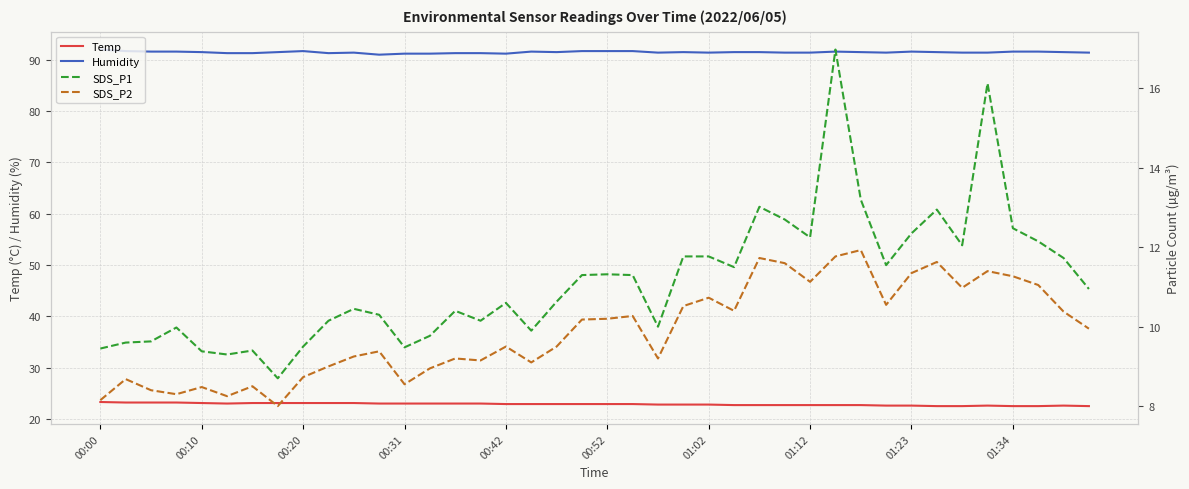

What is the value of the Temp point at the 11th from the left?

23.1